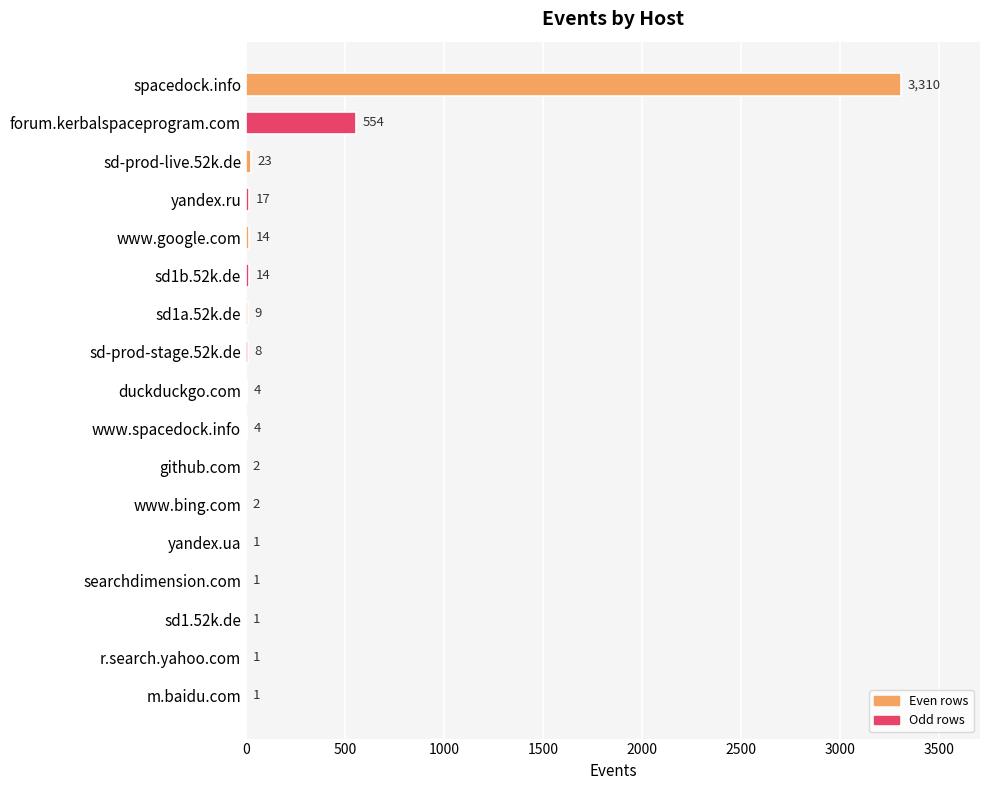

The value at sd1b.52k.de is 14. True or false?

True